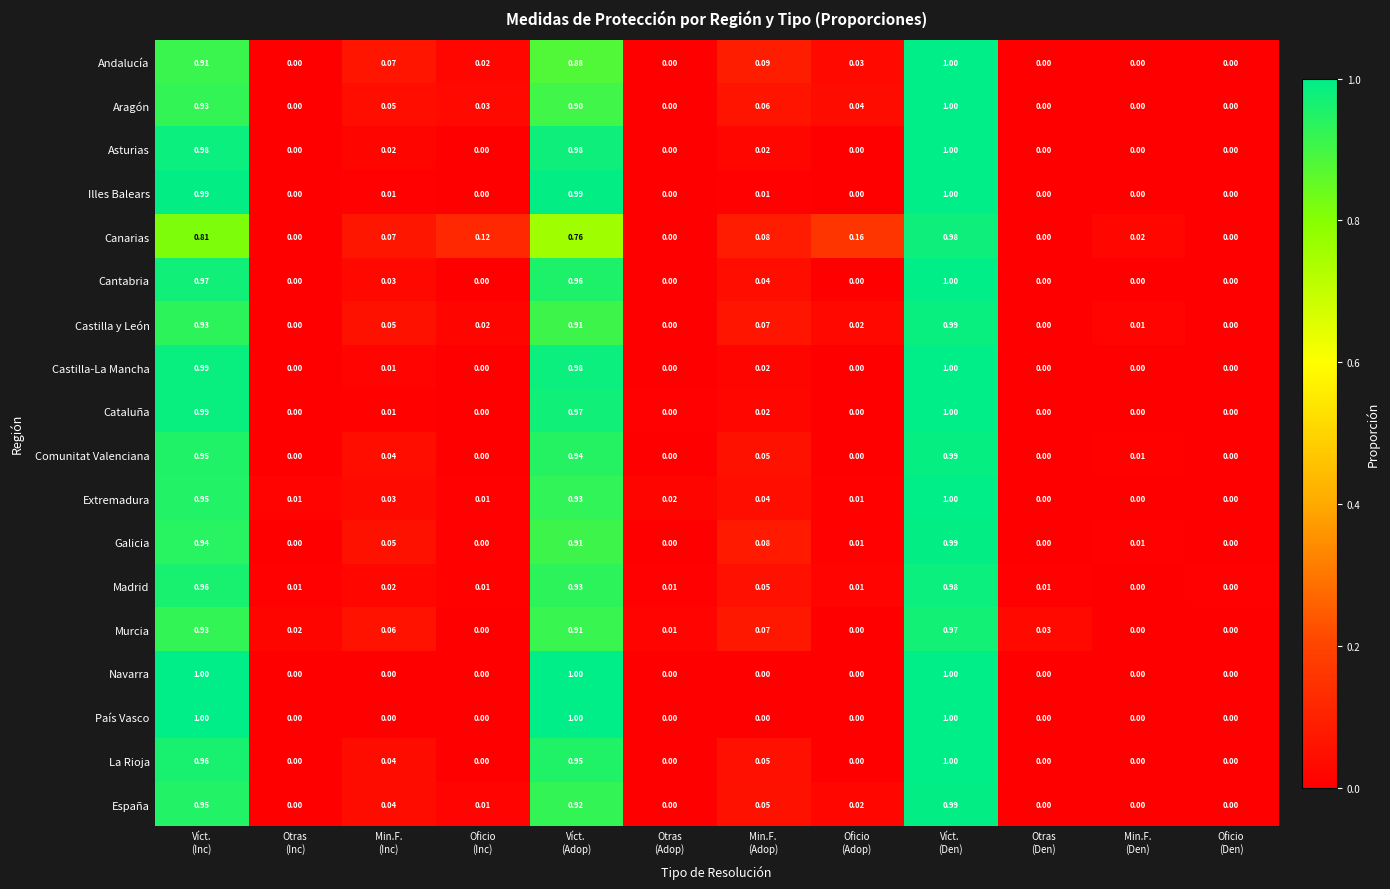

Which series changed the most between Víct.
(Inc) and Víct.
(Adop)?

Canarias